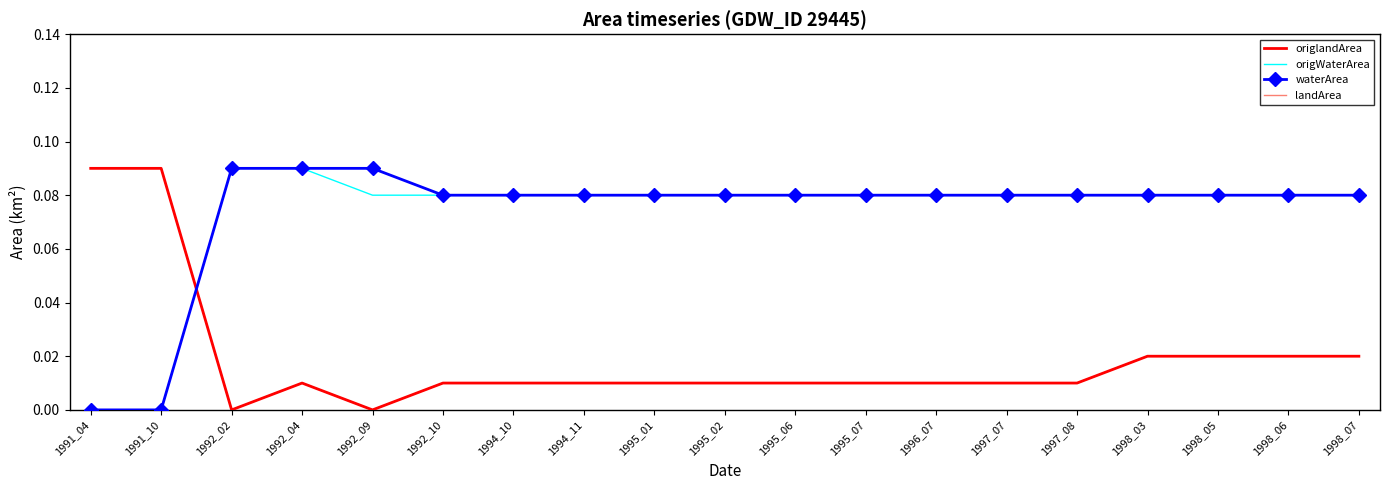

Is the value of landArea at 1998_03 greater than the value of origWaterArea at 1995_06?

No